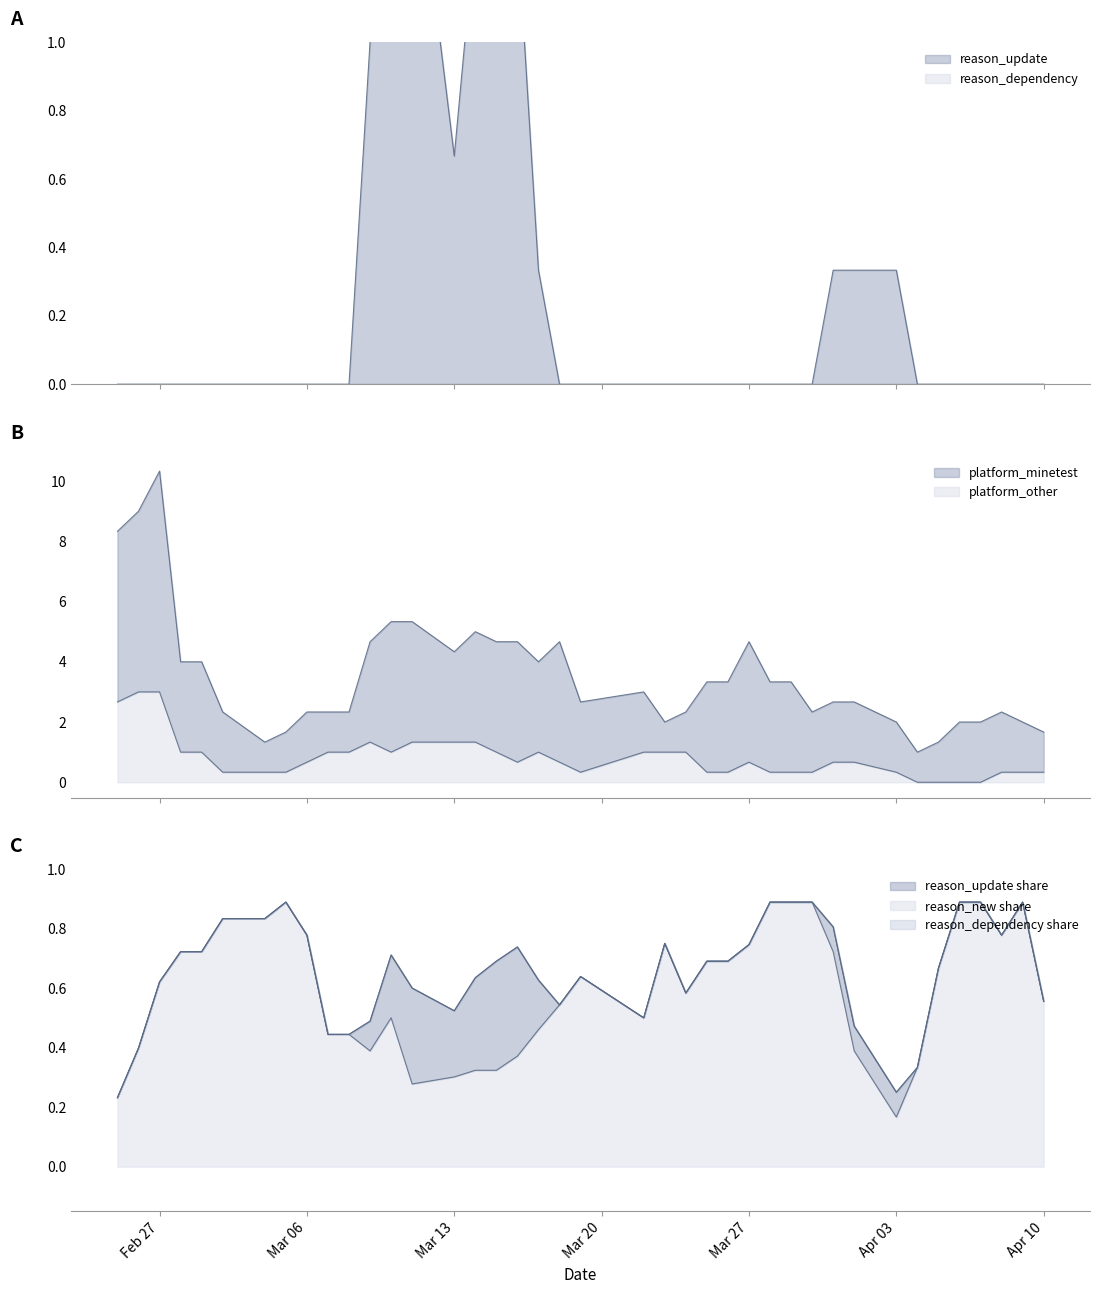

After their last crossing, which series has the higher values: reason_update or platform_other?

reason_update